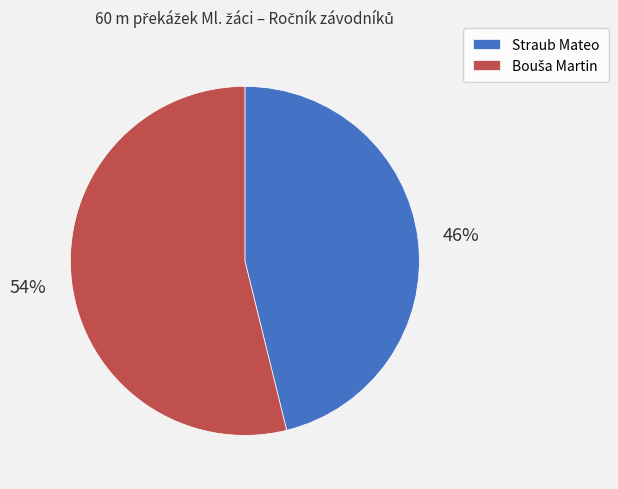

To the nearest percent, what portion does Straub Mateo represent?

46%